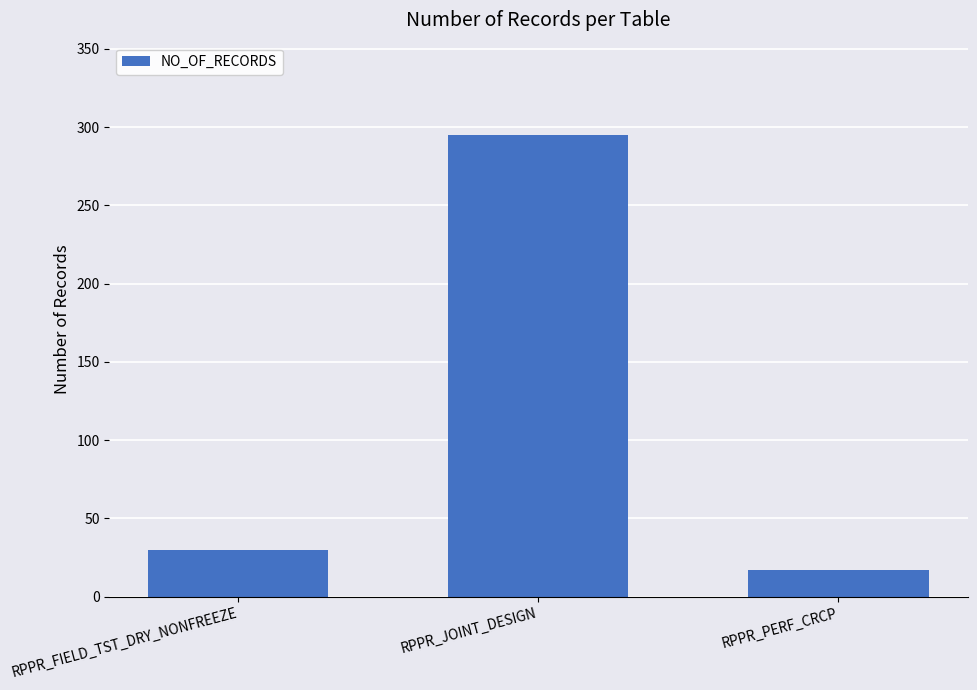

What is the maximum value shown in the chart?

295